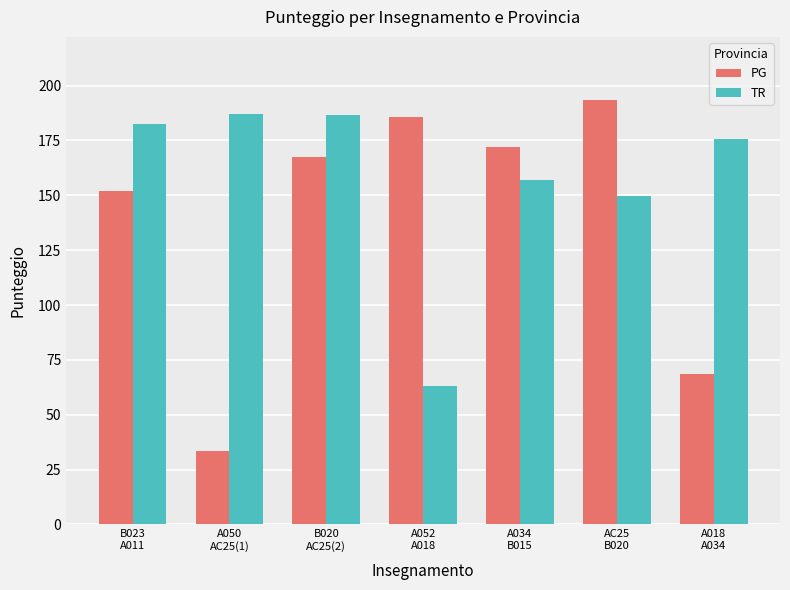

Is the value of TR at AC25
B020 greater than the value of PG at A034
B015?

No